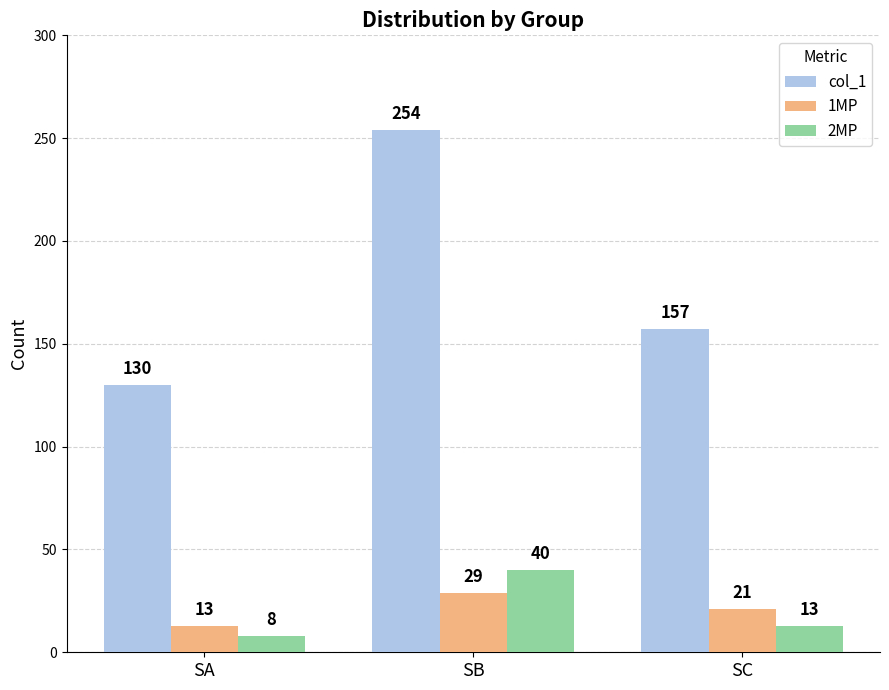

Which series changed the most between SA and SB?

col_1